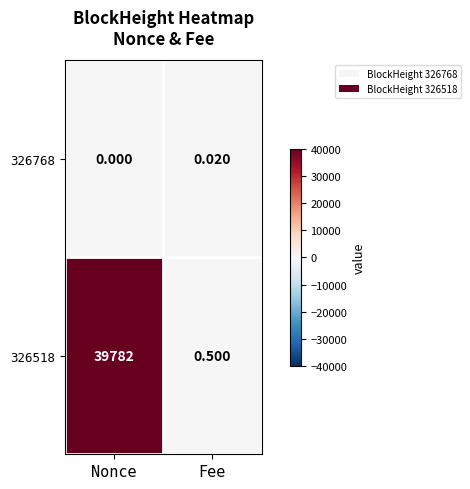

Rank the categories by 326768 value from lowest to highest.

Nonce, Fee